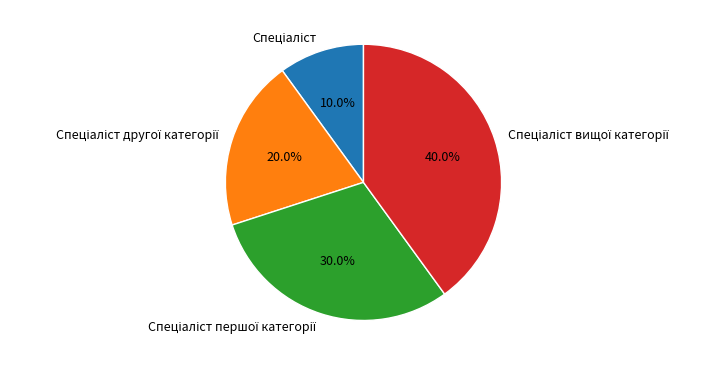

Is there any slice that represents more than half of the pie?

No